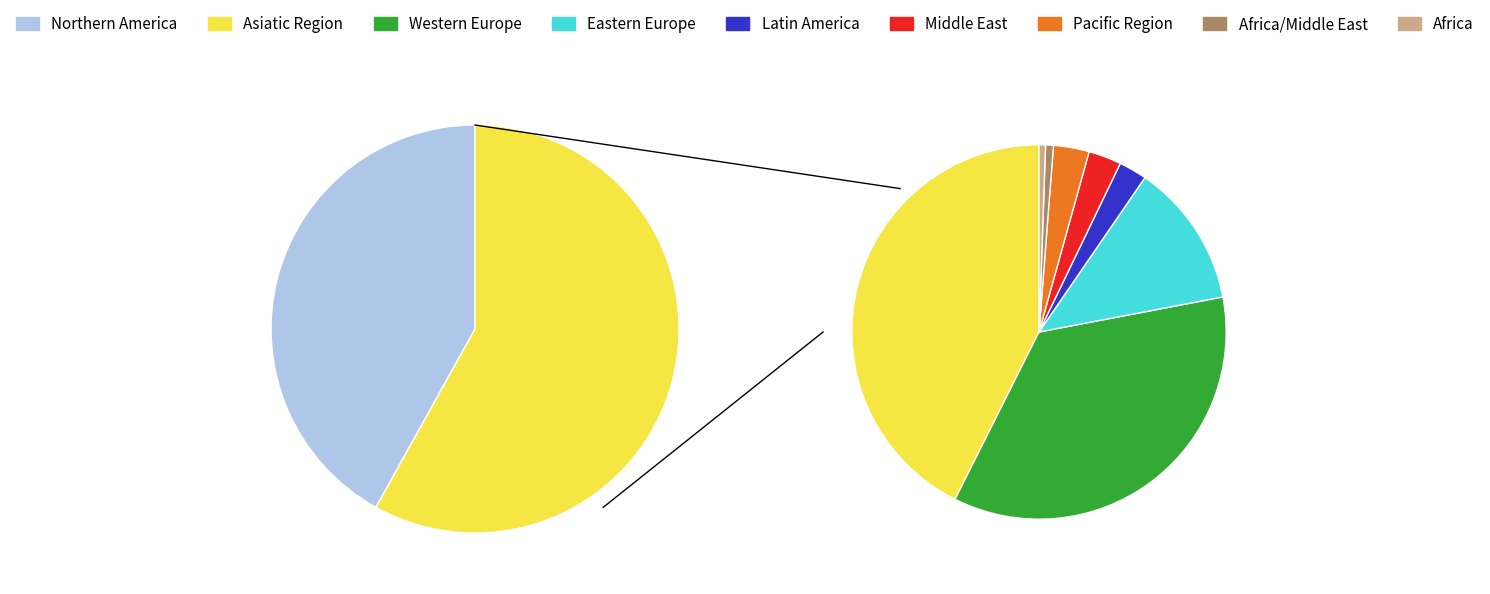

True or false: Northern America accounts for 35% of the total.

False